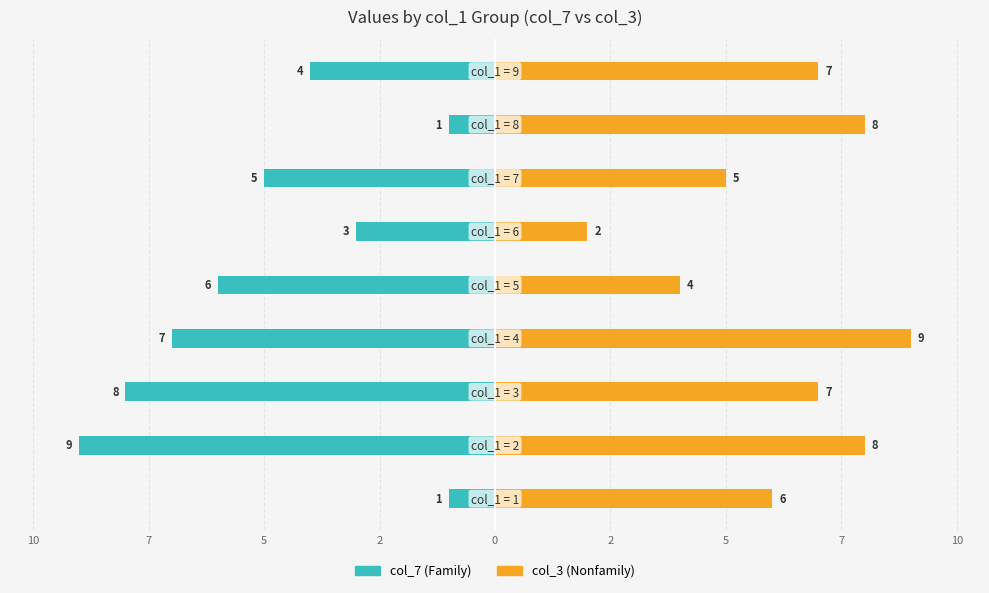

Which series changed the most between 5 and 2?

col_3 (Nonfamily)